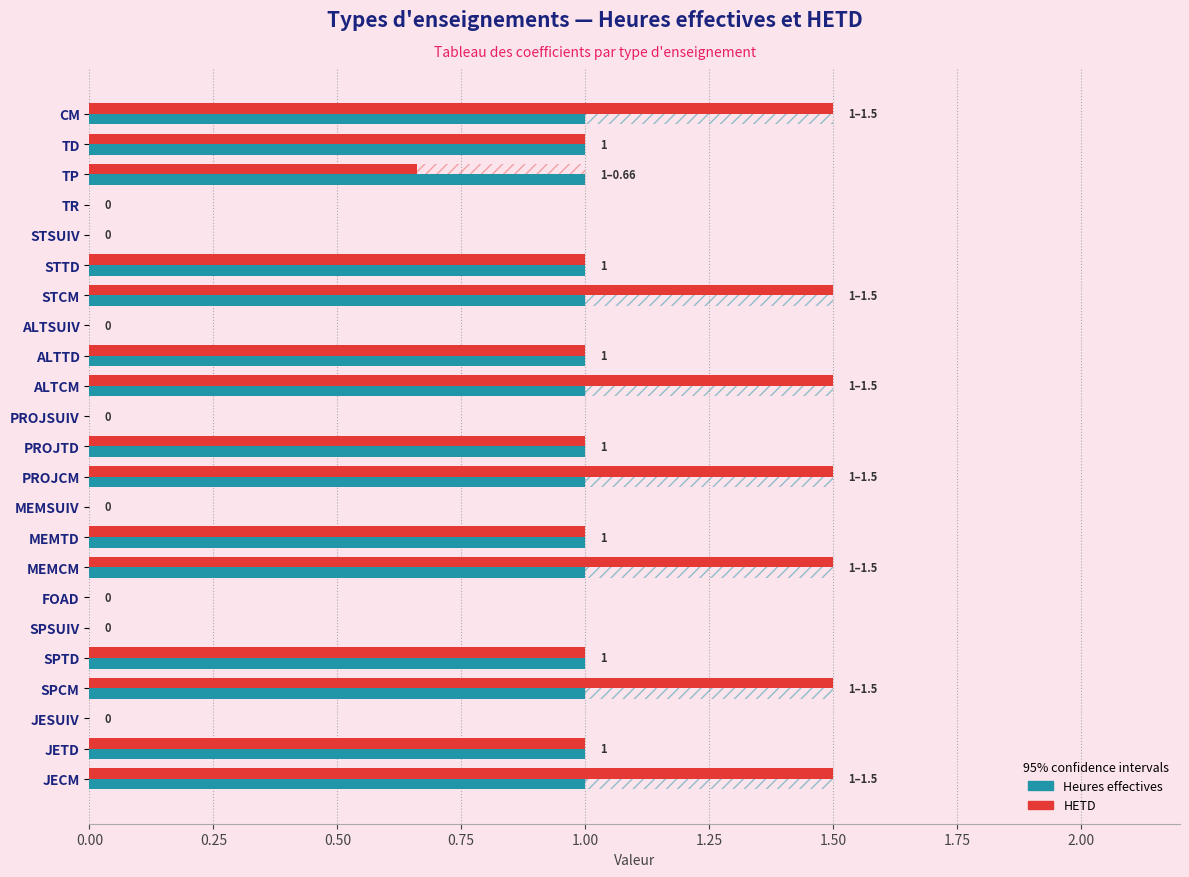

The HETD series shows 0.3 at TD. True or false?

False